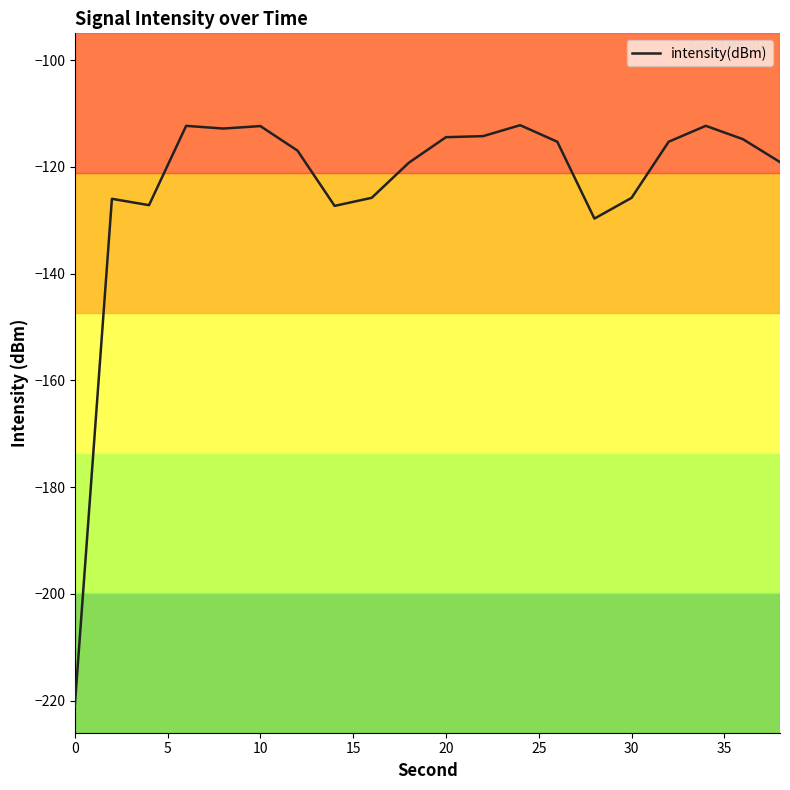

Count the number of data series in this chart.

1